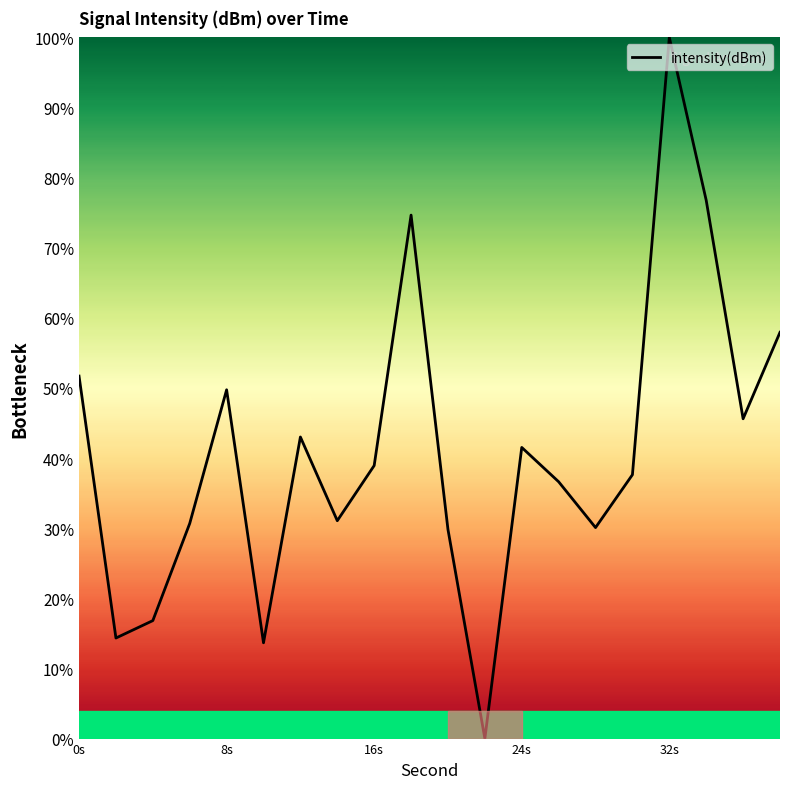

What is the greatest value displayed?

100.0